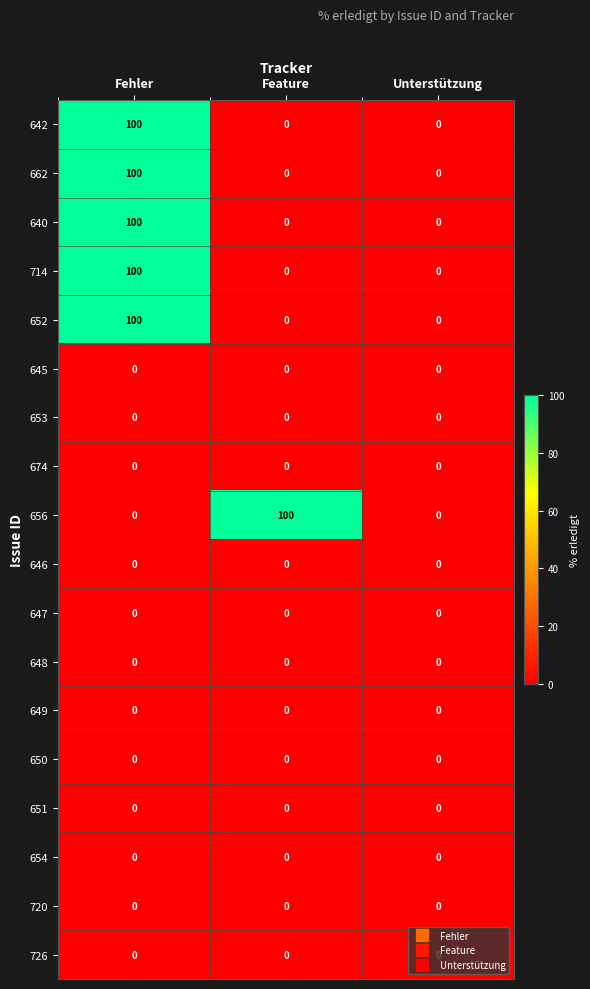

How many series are shown in this chart?

18